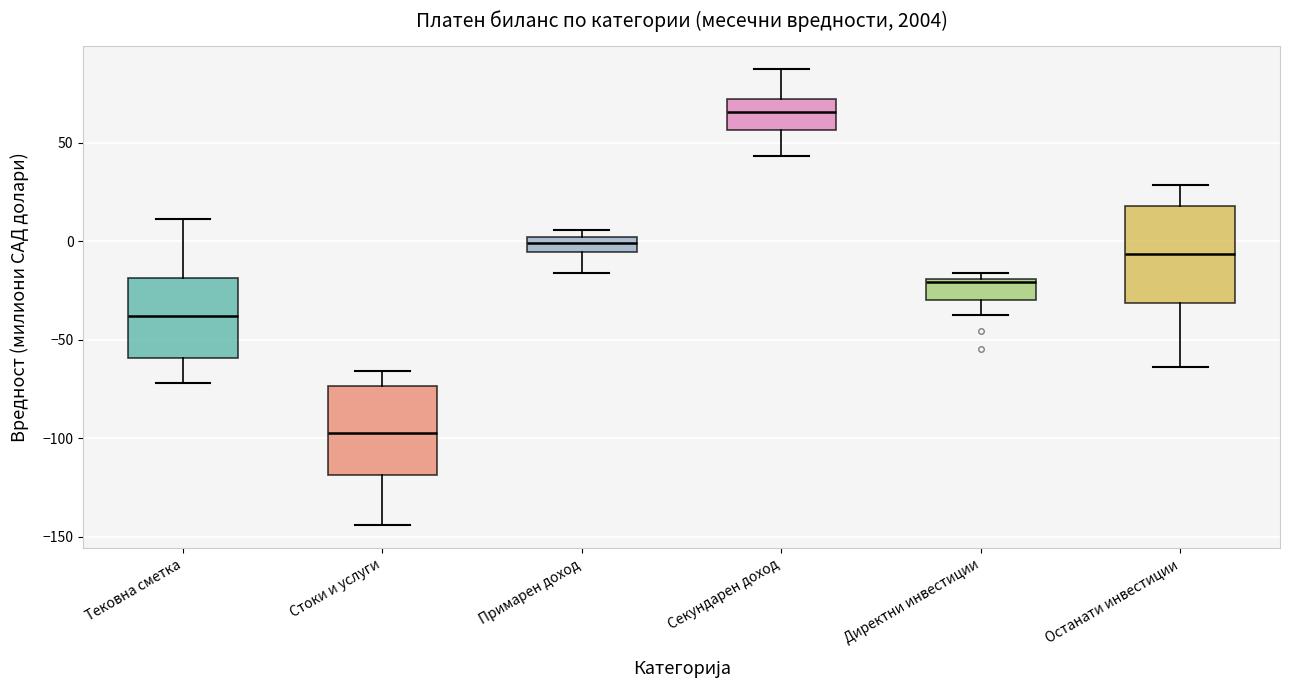

Which box's median line is the lowest?

Стоки и услуги